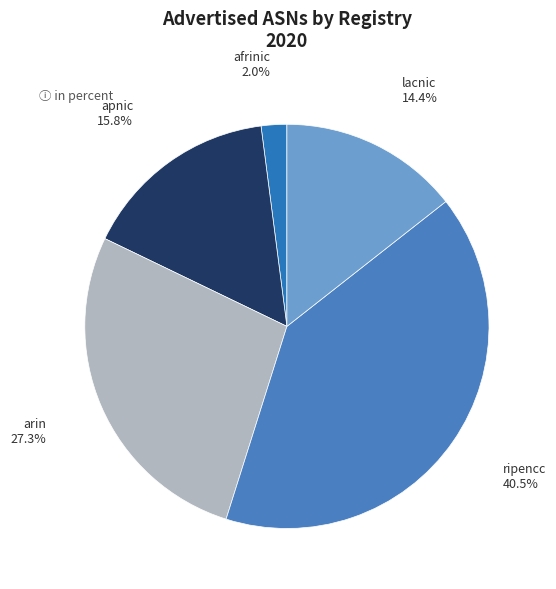

Is it true that lacnic is 14% of the pie?

True